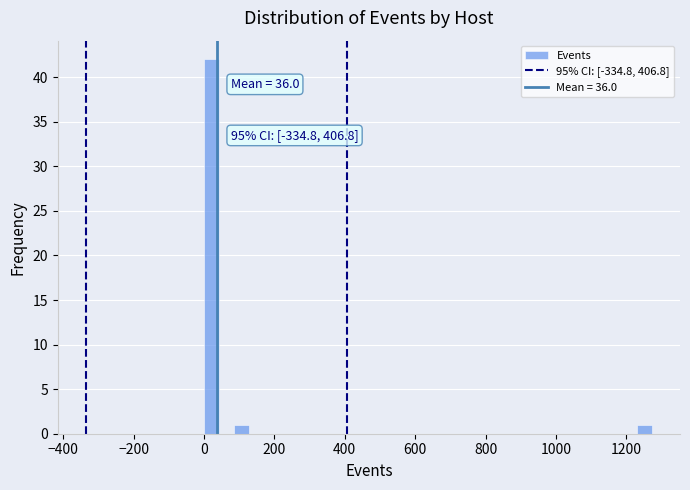

Read against the x-axis, roughly where is the centre of the tallest bar?

20